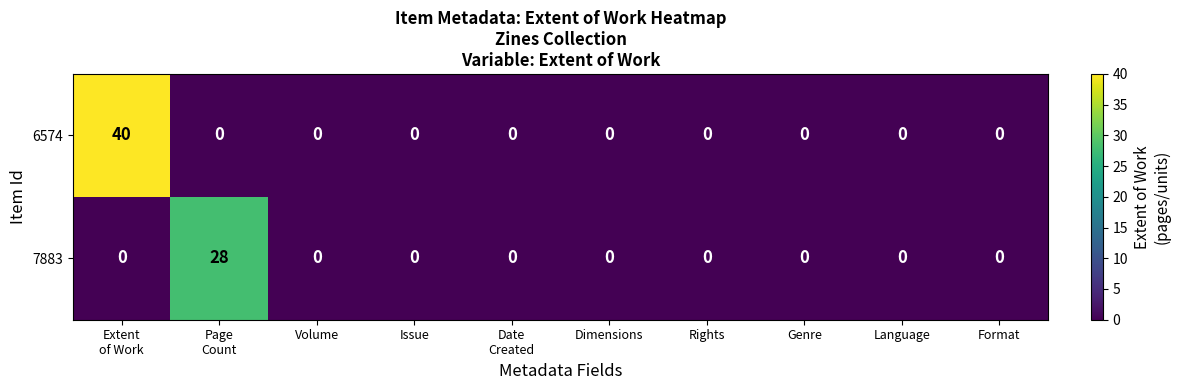

What is the sum of all 7883 values?

28